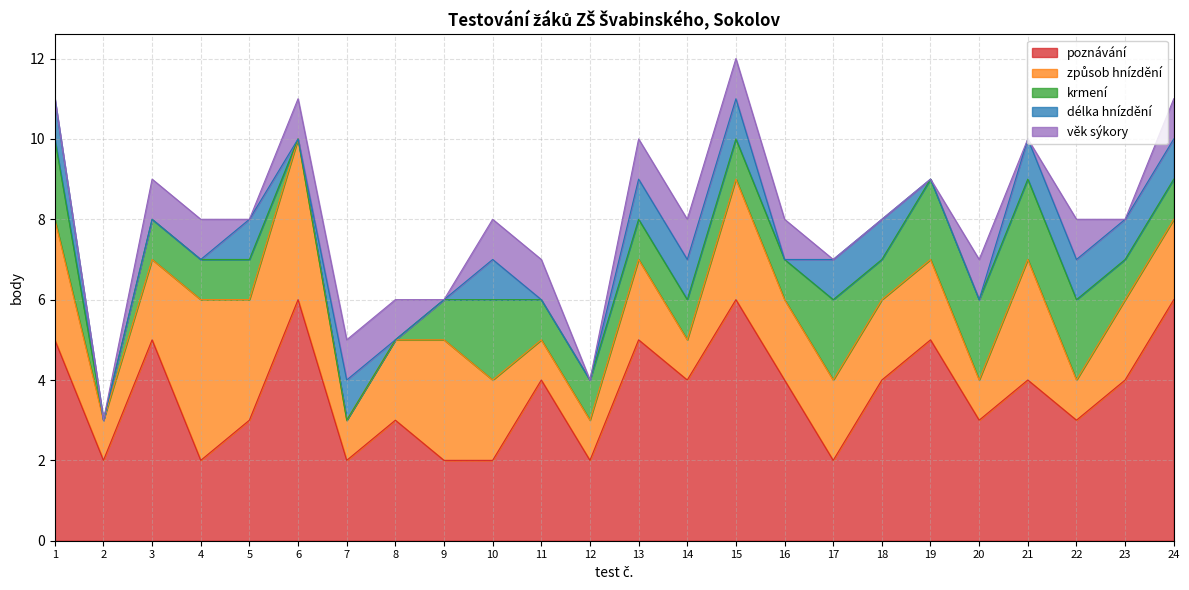

List the labels in order of věk sýkory value, largest first.

3, 4, 6, 7, 8, 10, 11, 13, 14, 15, 16, 20, 22, 24, 1, 2, 5, 9, 12, 17, 18, 19, 21, 23